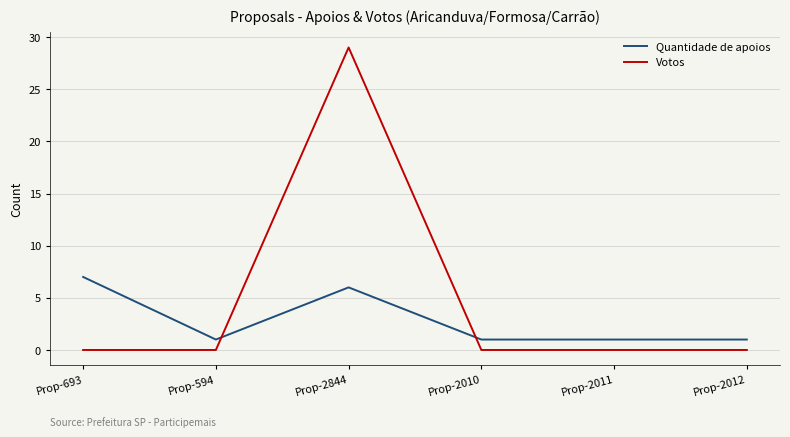

What is the maximum value for Quantidade de apoios?

7